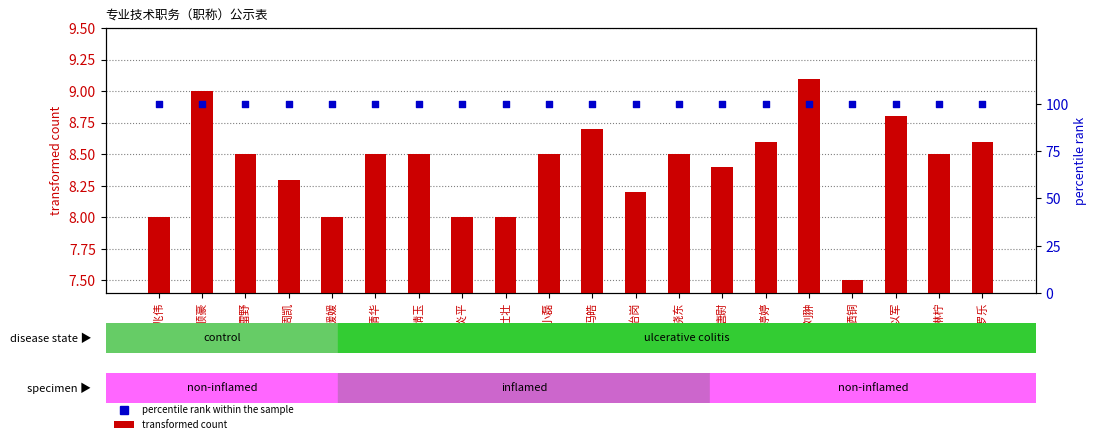

What are all the series names shown in the legend?

transformed count, percentile rank within the sample